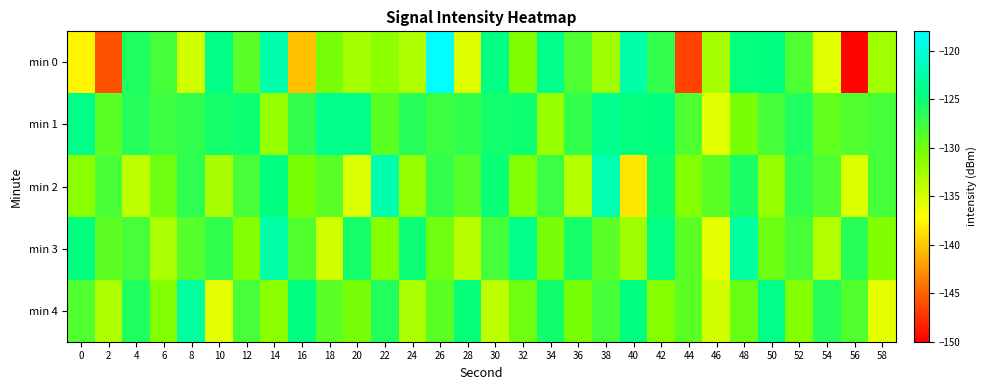

Count the number of data series in this chart.

5